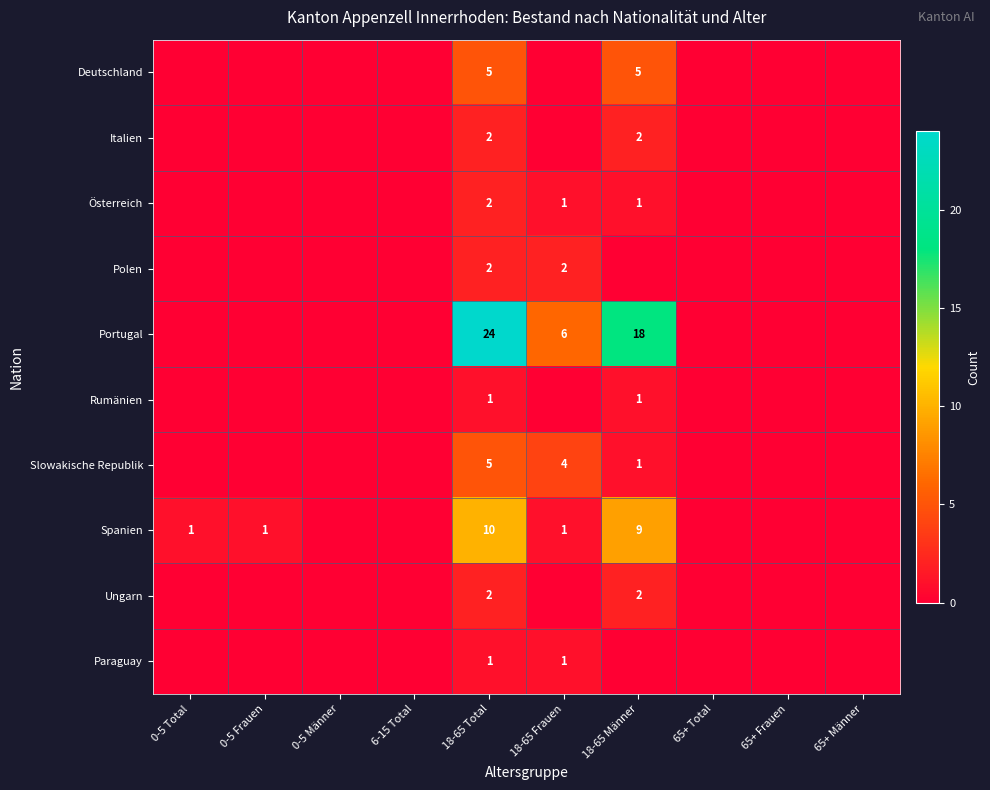

What is the spread (max minus min) of values at 18-65 Total?

23